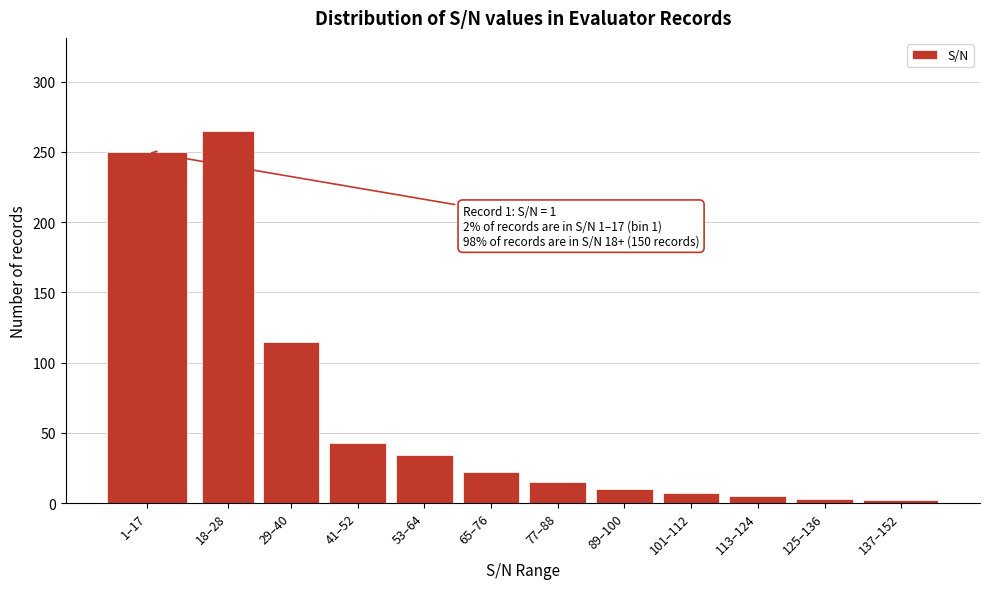

The chart shows a value of 115 at 29–40. True or false?

True